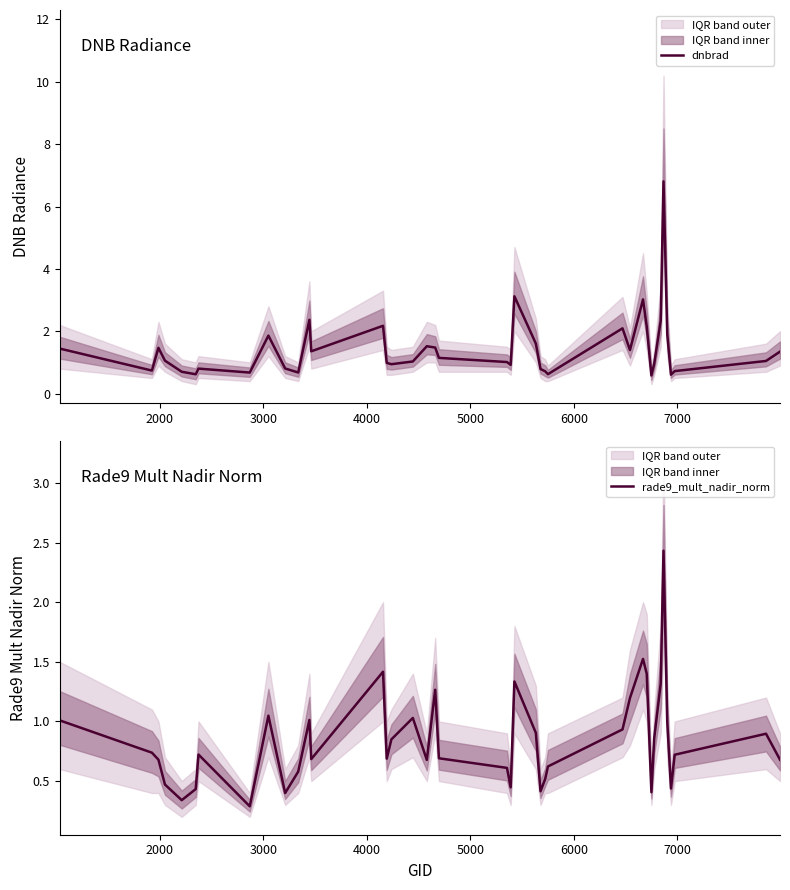

What is the minimum value for dnbrad?

0.6